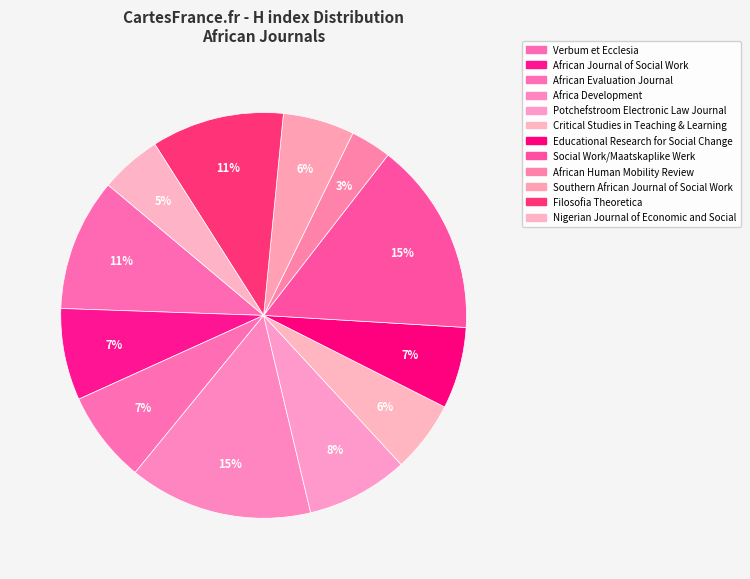

Which category has the biggest portion of the pie?

Social Work/Maatskaplike Werk